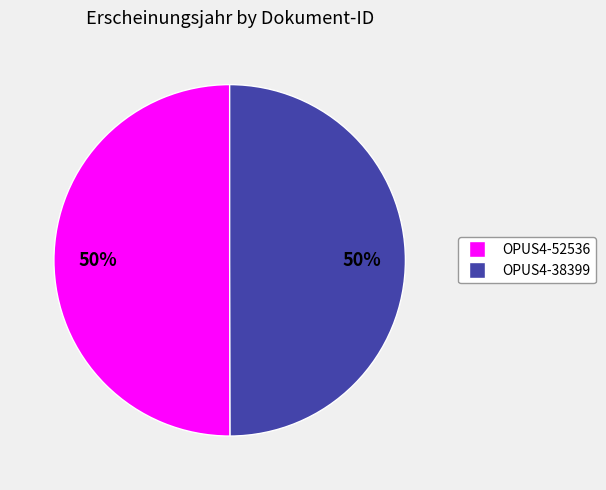

What is the ratio of the value at OPUS4-52536 to the value at OPUS4-38399?

1.0